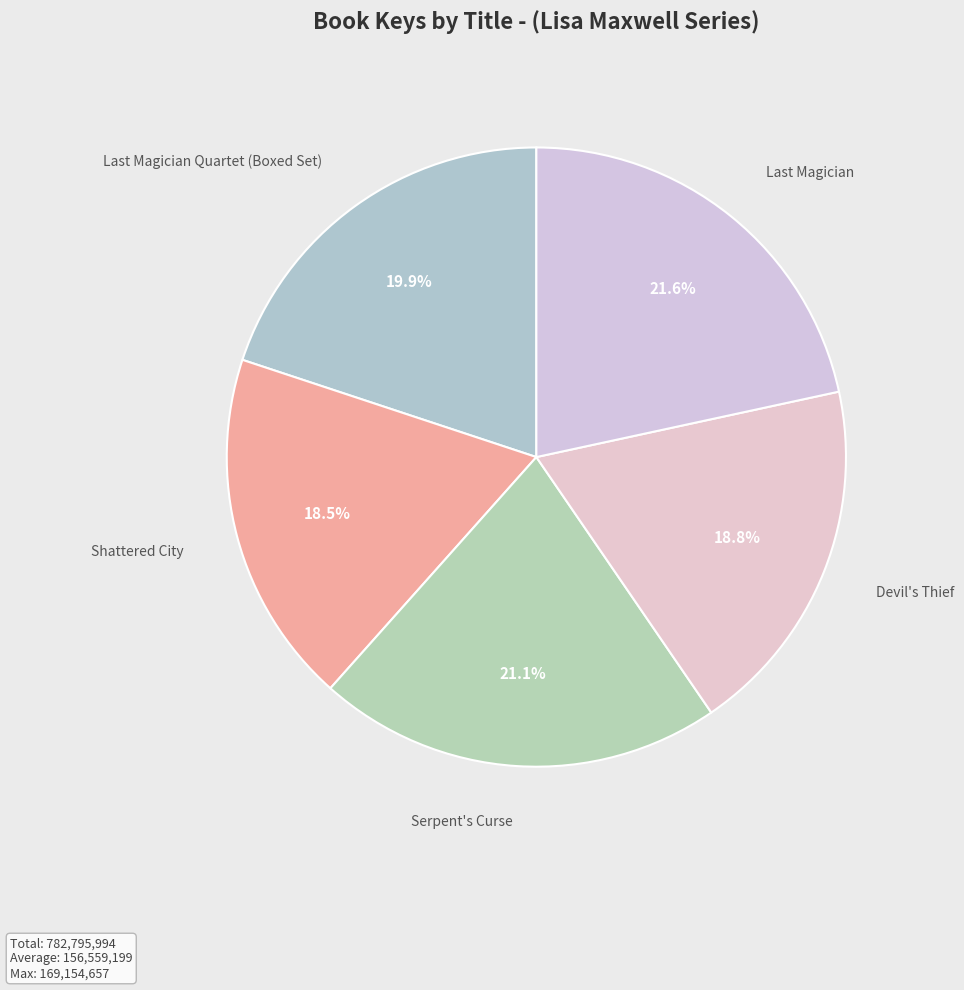

Rank the categories by value from highest to lowest.

Last Magician, Serpent's Curse, Last Magician Quartet (Boxed Set), Devil's Thief, Shattered City